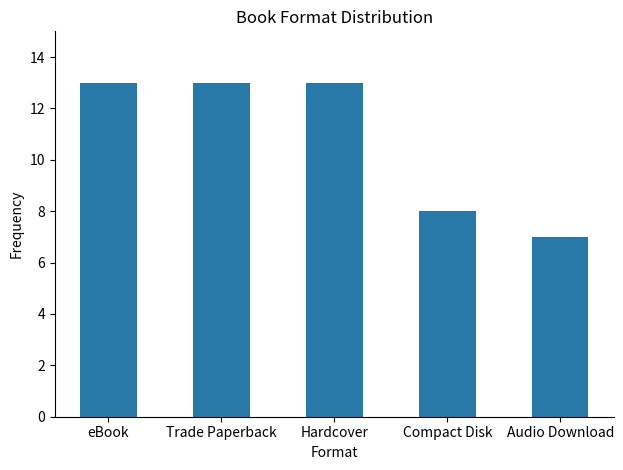

Reading left to right, extract all data points from this chart.

13	13	13	8	7